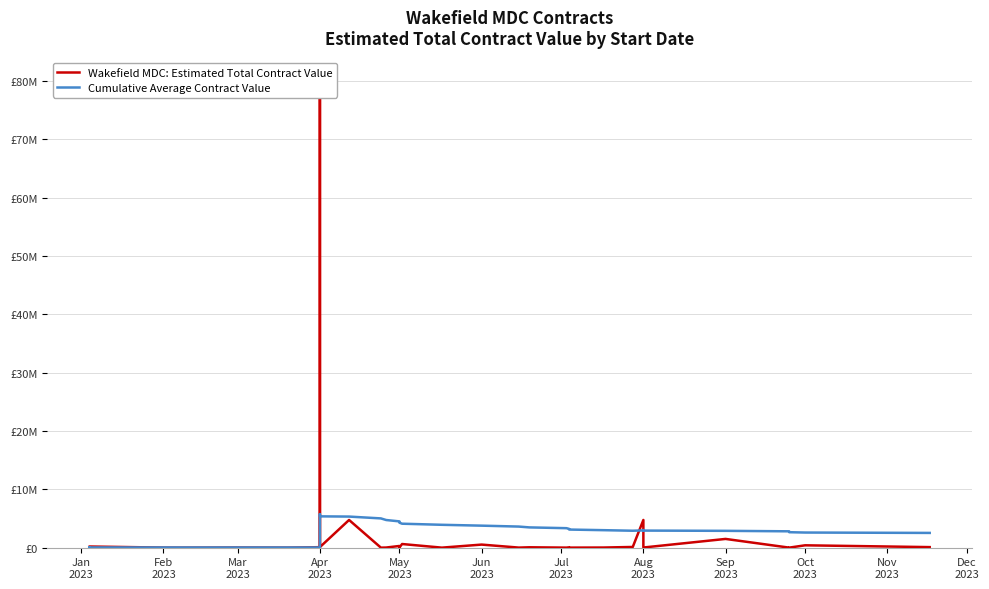

After their last crossing, which series has the higher values: Cumulative Average Contract Value or Wakefield MDC: Estimated Total Contract Value?

Cumulative Average Contract Value